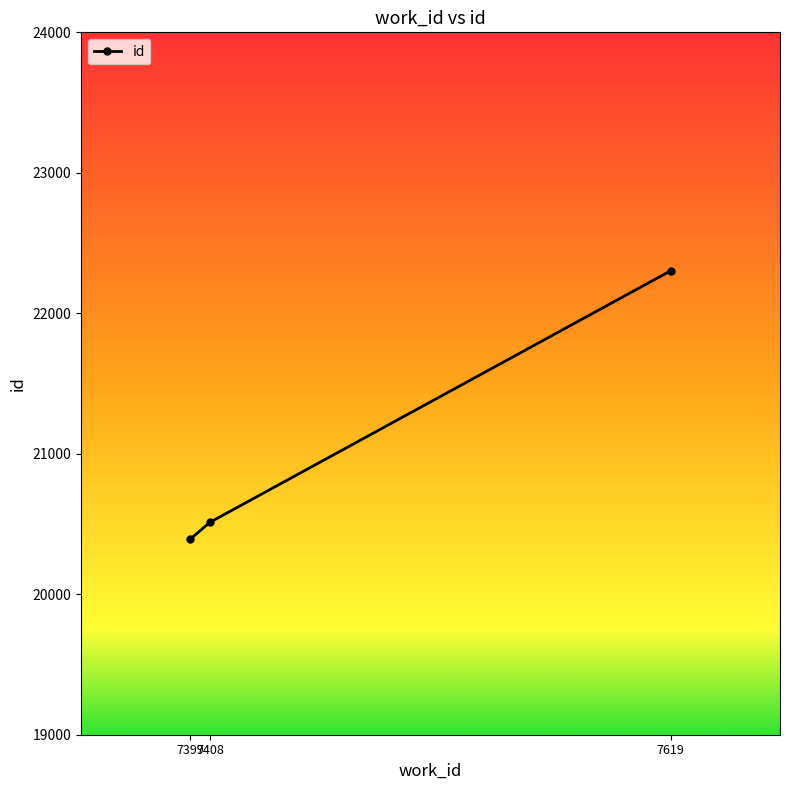

Reading left to right, transcribe all the data shown in this chart.

20392	20512	22303